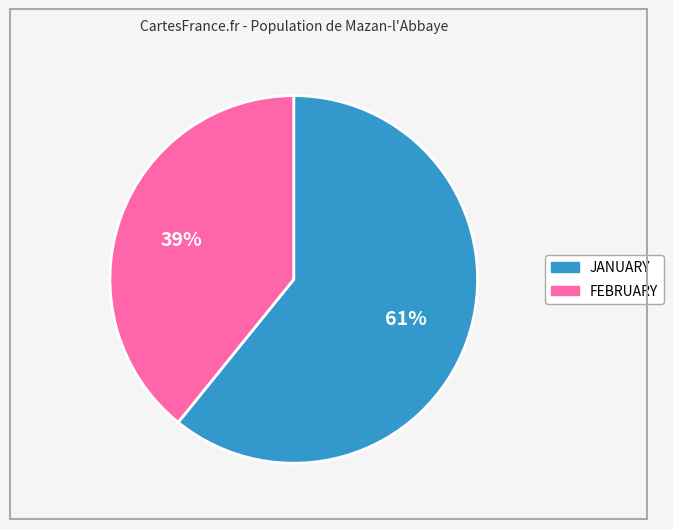

Which slice is the smallest?

FEBRUARY